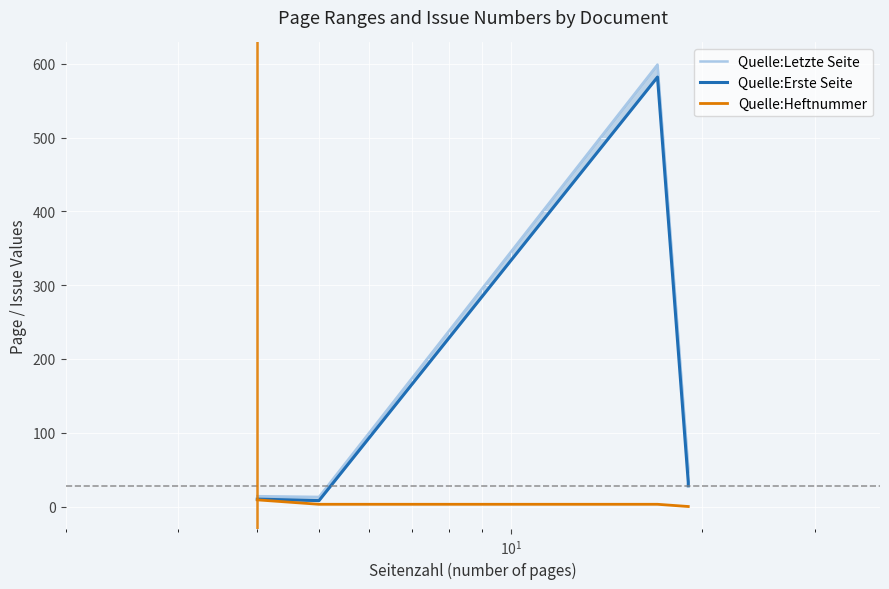

What are all the series names shown in the legend?

Quelle:Letzte Seite, Quelle:Erste Seite, Quelle:Heftnummer